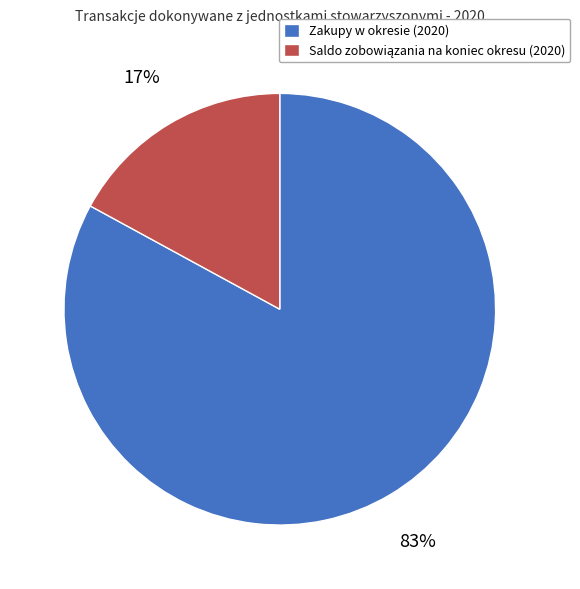

To the nearest percent, what percentage of the pie is Zakupy w okresie (2020)?

83%